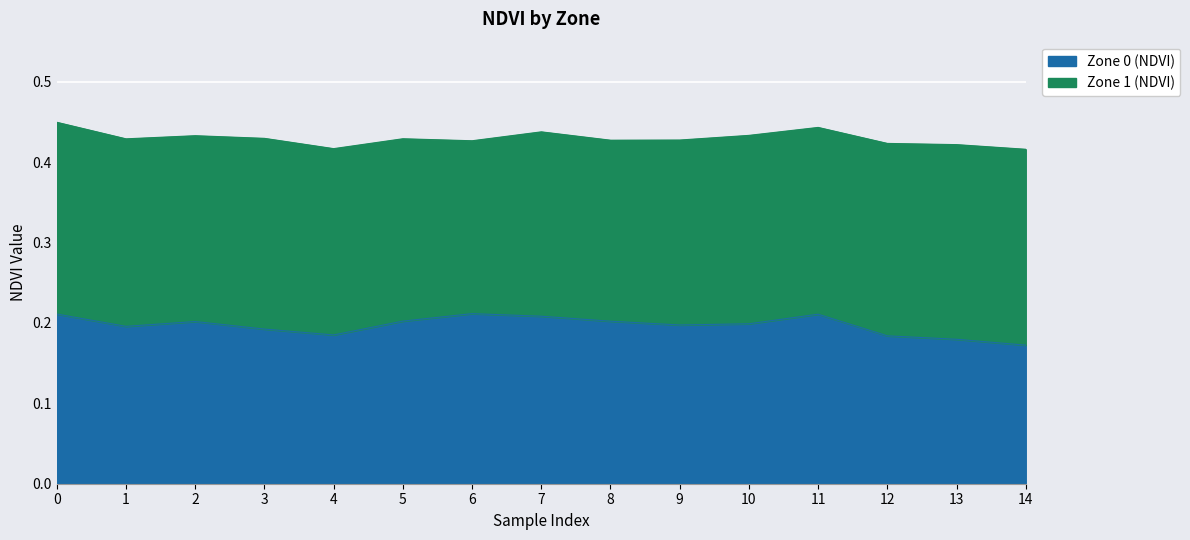

What is the greatest value displayed?

0.2